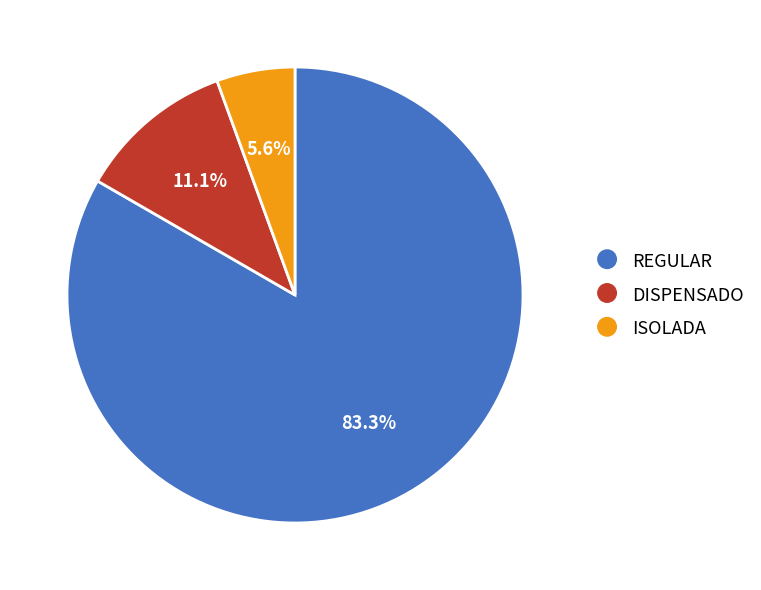

Which has a higher value, DISPENSADO or ISOLADA?

DISPENSADO